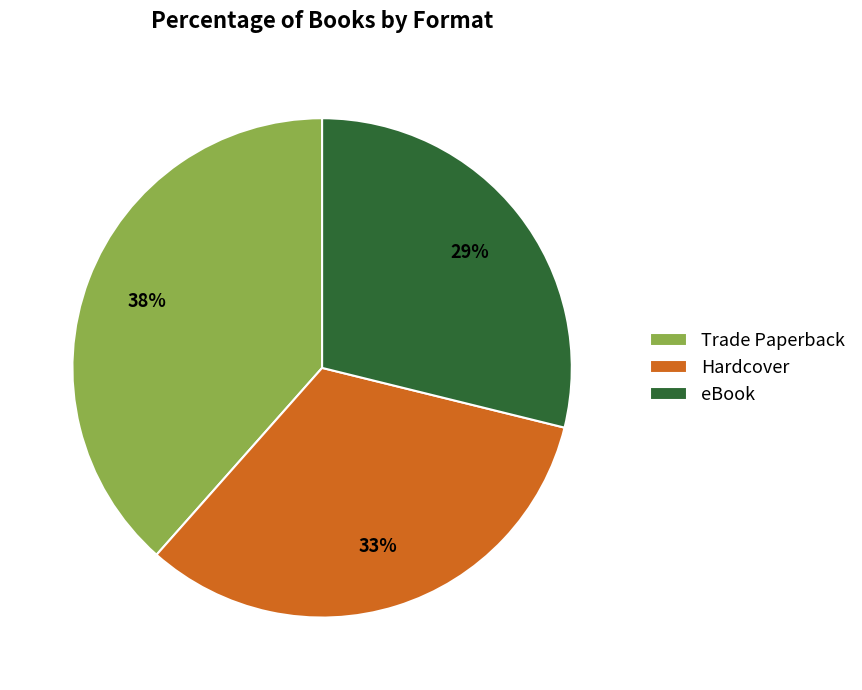

Which slice is the smallest?

eBook